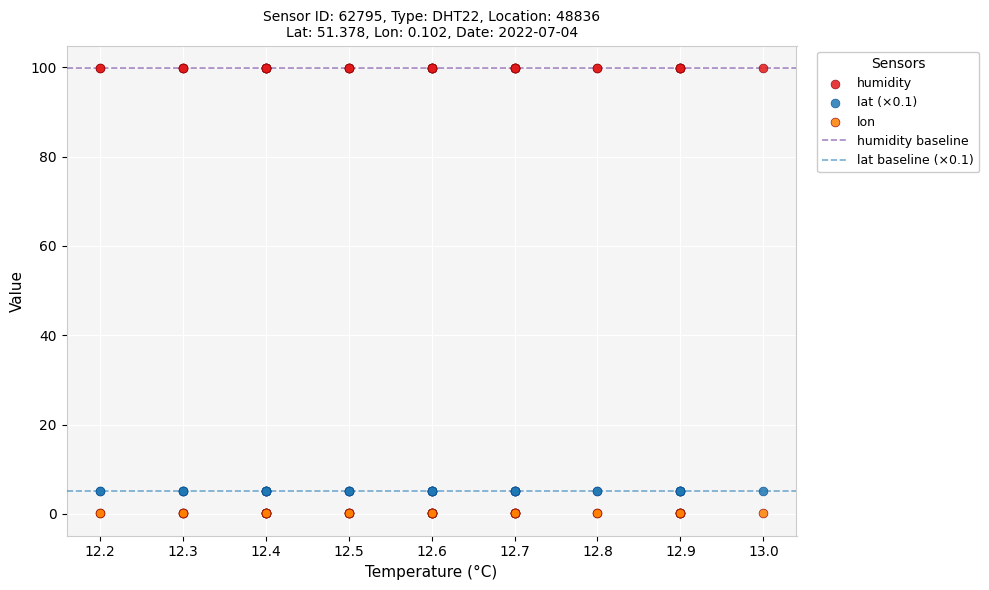

Which series reaches the maximum Y coordinate?

humidity